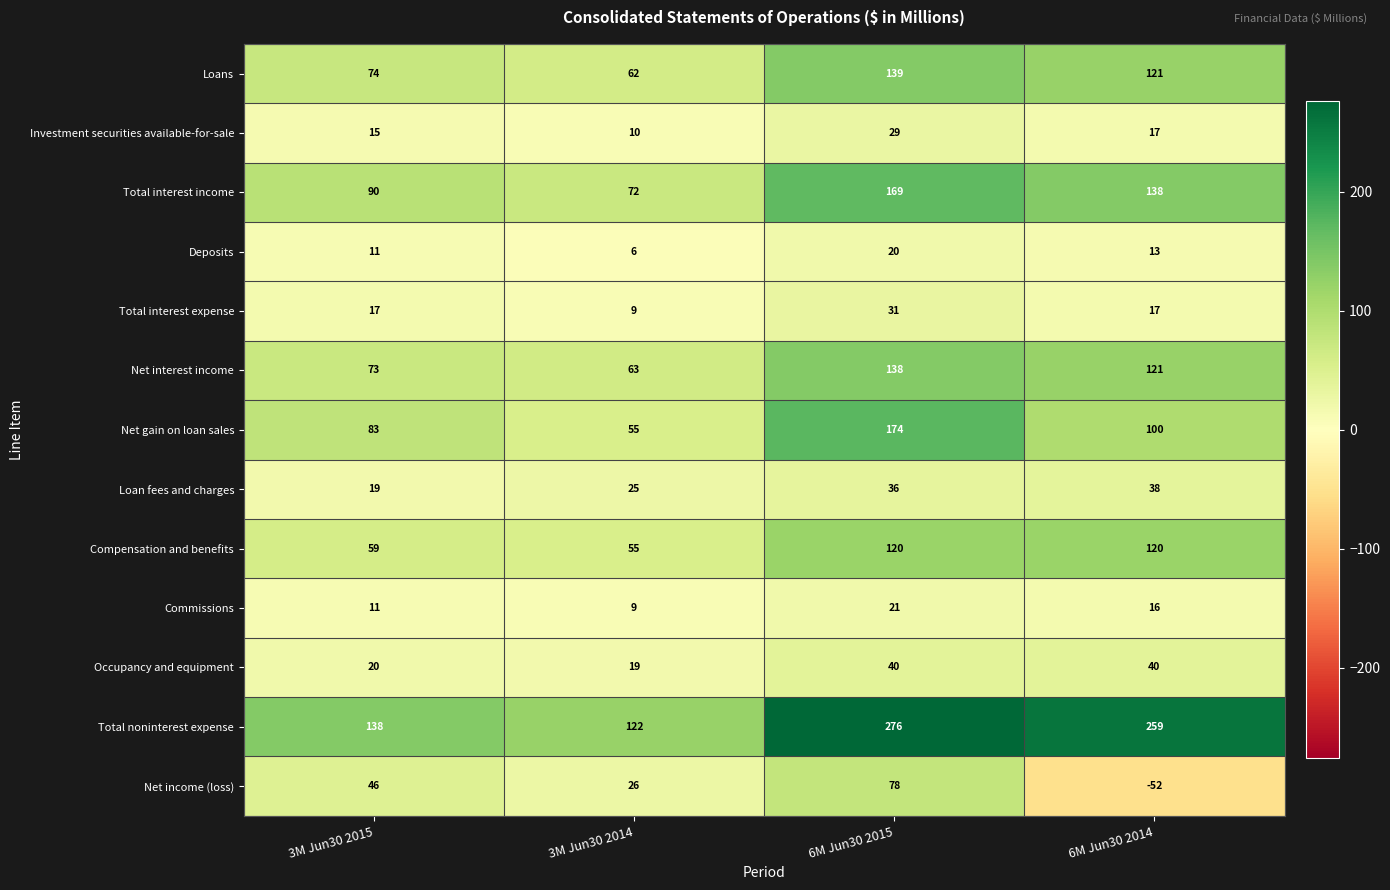

At which category is the sum across all series the highest?

6M Jun30 2015